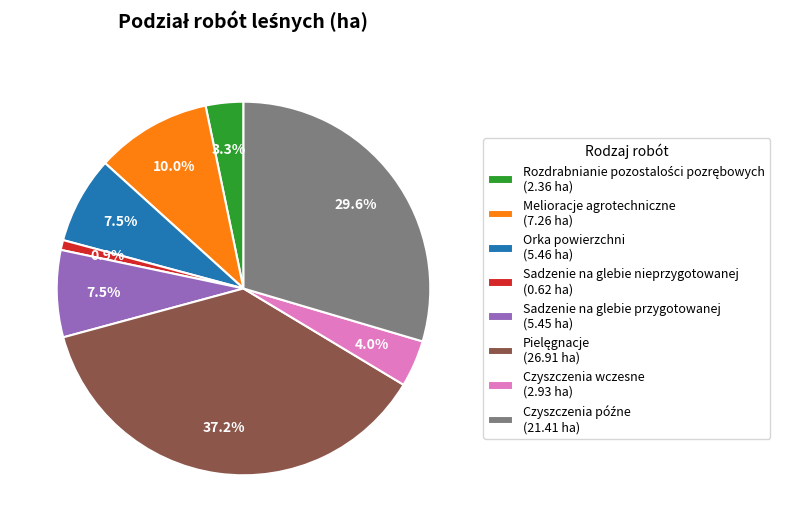

Which has a higher value, Melioracje agrotechniczne (7.26 ha) or Czyszczenia wczesne (2.93 ha)?

Melioracje agrotechniczne (7.26 ha)